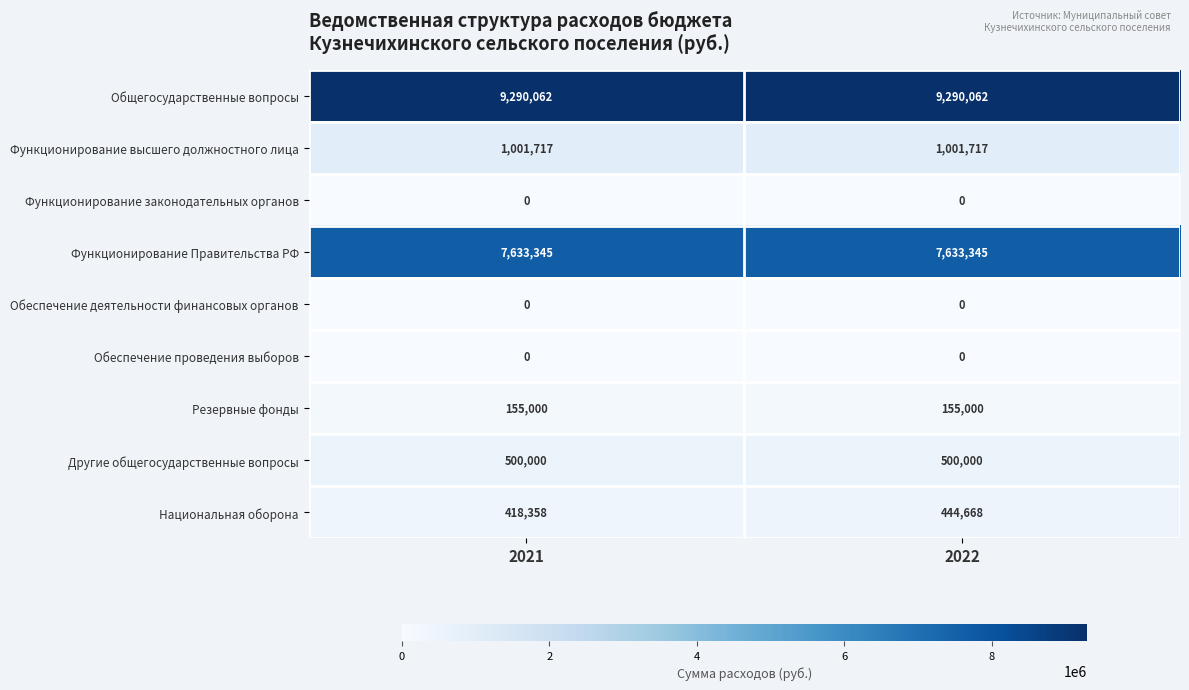

What is the maximum value shown in the chart?

9290062